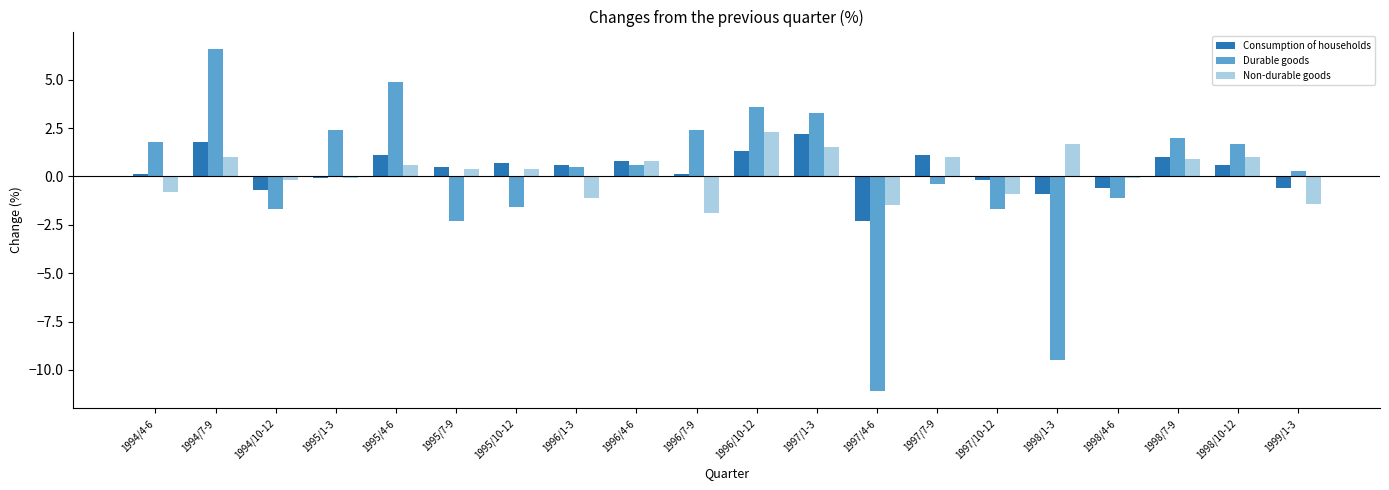

True or false: Non-durable goods has a value of 0.8 at 1996/4-6.

True